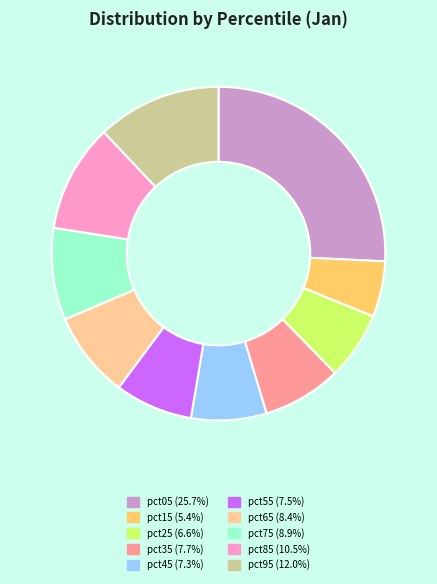

Combined, do pct15 and pct25 account for over 50%?

No